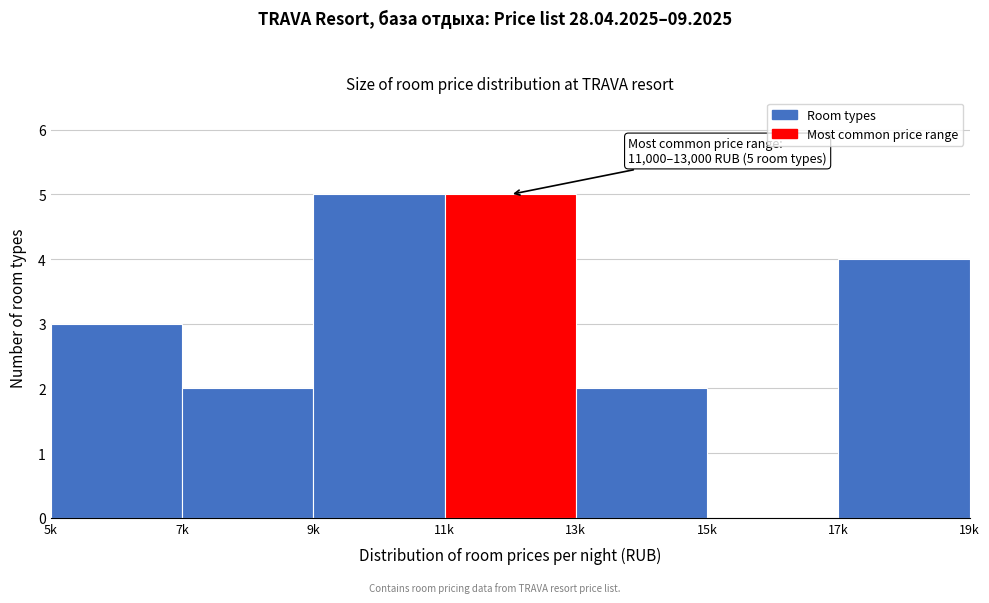

Reading right to left, list all the values displayed in this chart.

17k=4	15k=0	13k=2	11k=5	9k=5	7k=2	5k=3